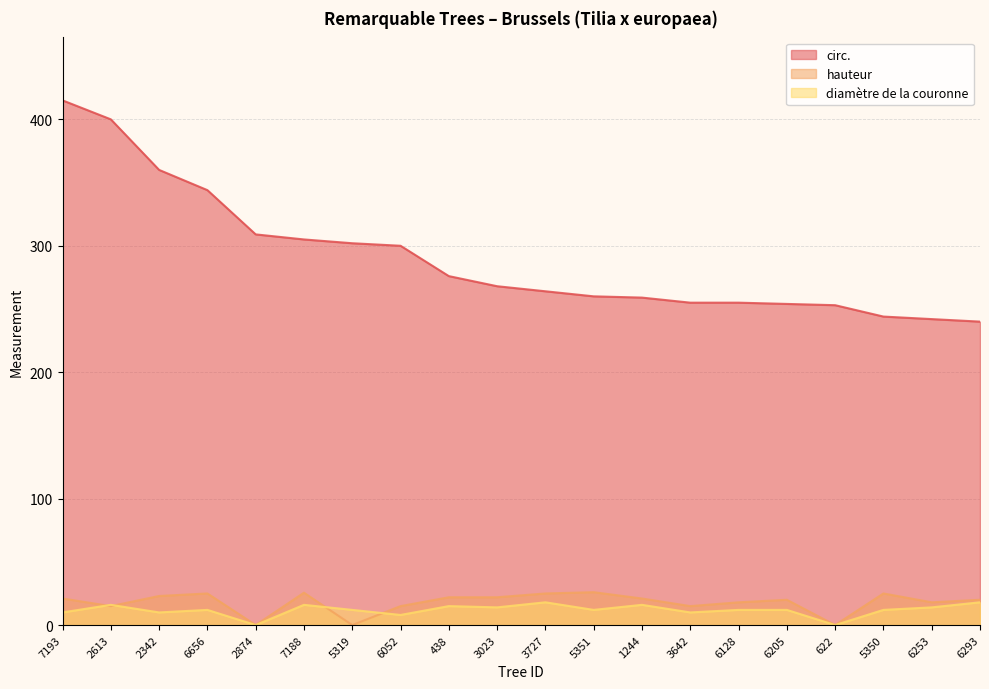

At which category is the sum across all series the highest?

7193